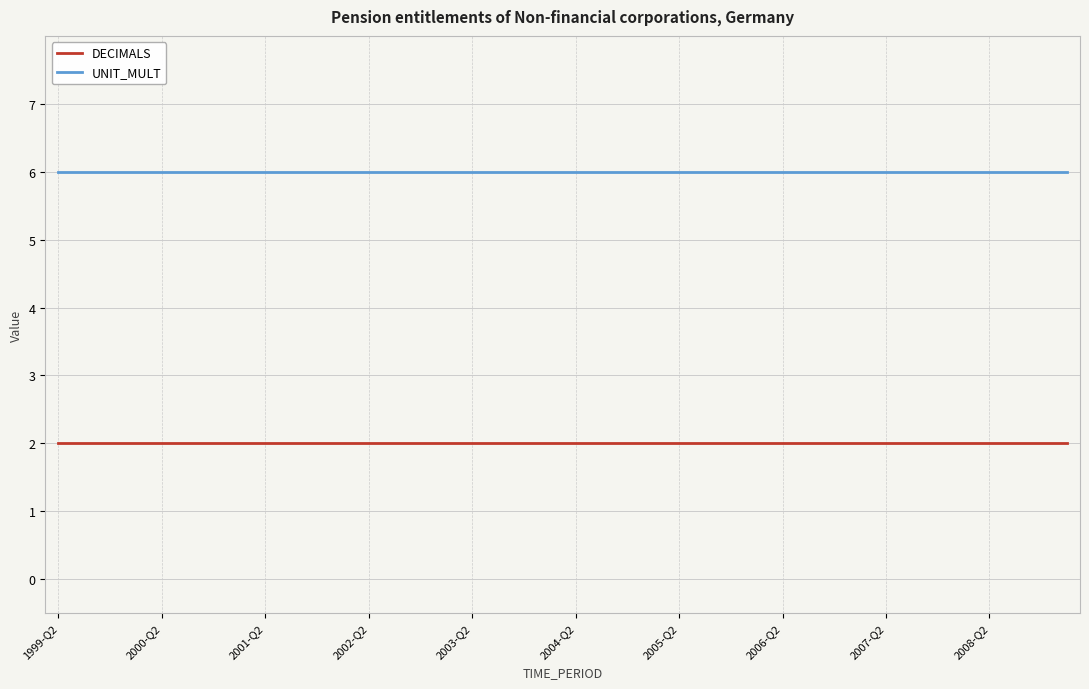

True or false: DECIMALS and UNIT_MULT cross at least once.

False